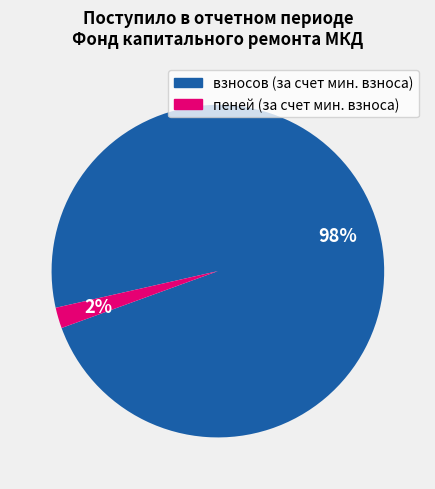

Between взносов (за счет мин. взноса) and пеней (за счет мин. взноса), which is larger?

взносов (за счет мин. взноса)